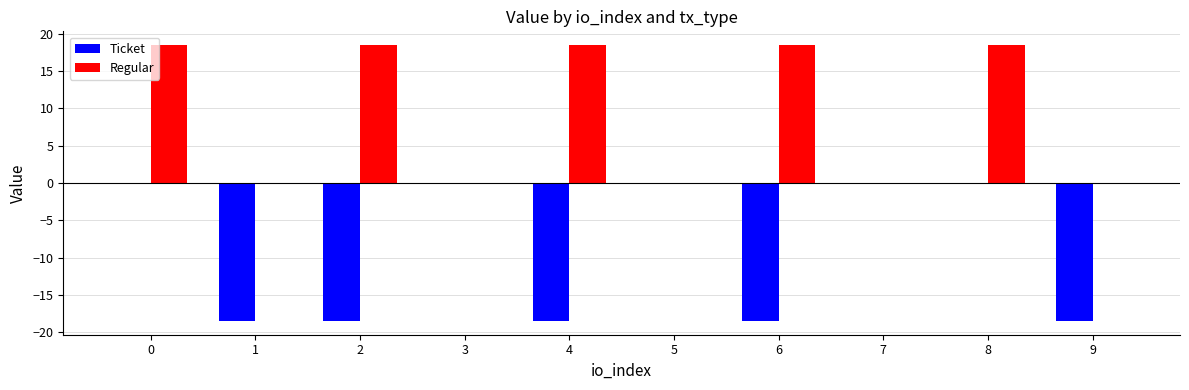

What are all the series names shown in the legend?

Ticket, Regular